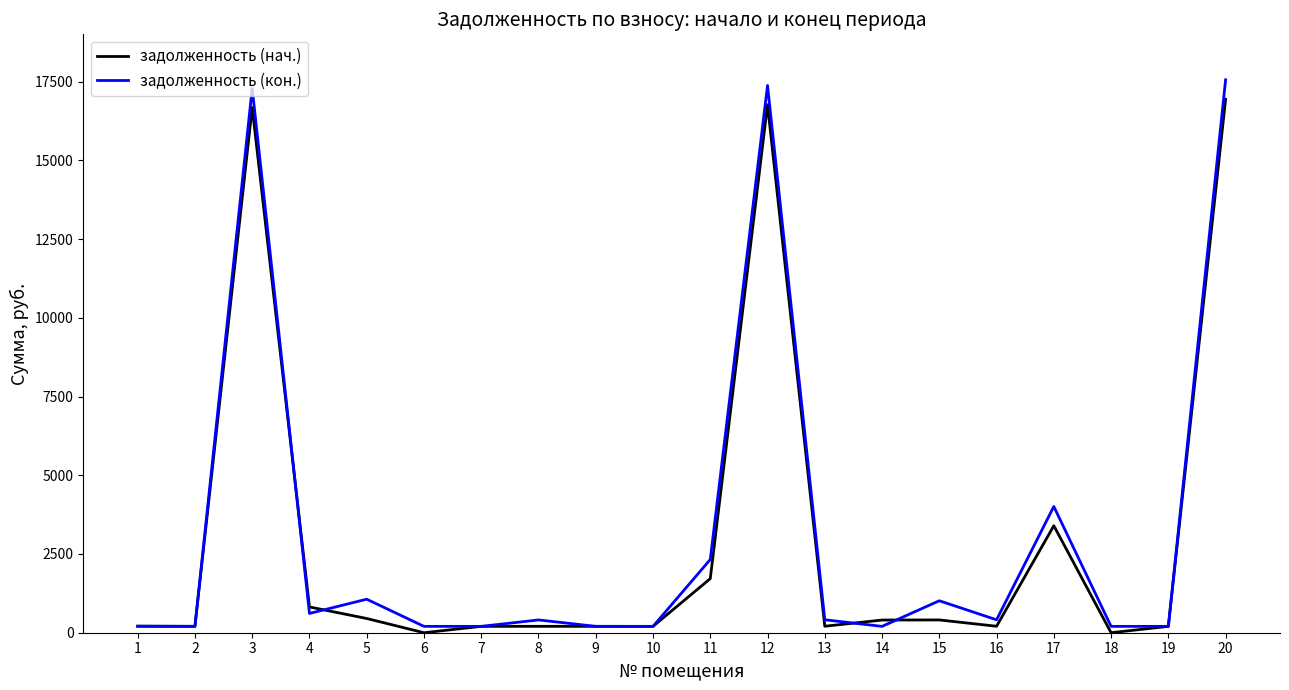

What is the difference between the maximum and minimum values in the задолженность (кон.) series?

17355.3